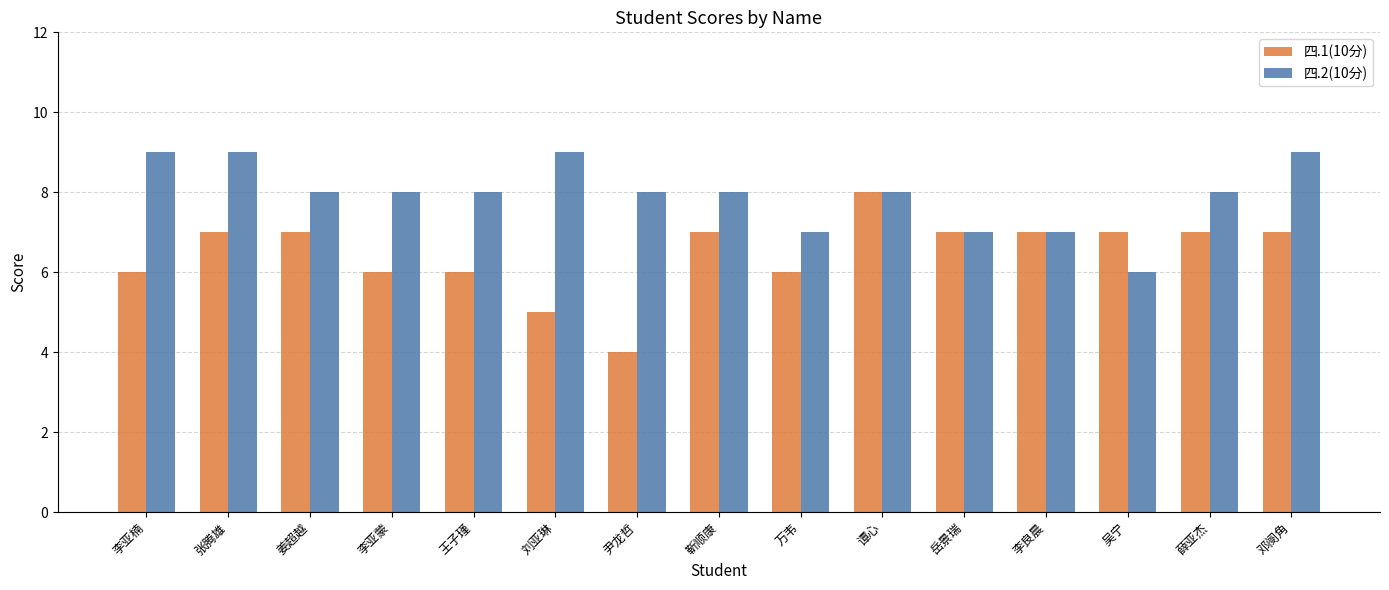

The value of 四.2(10分) at 尹龙哲 is 4. True or false?

False